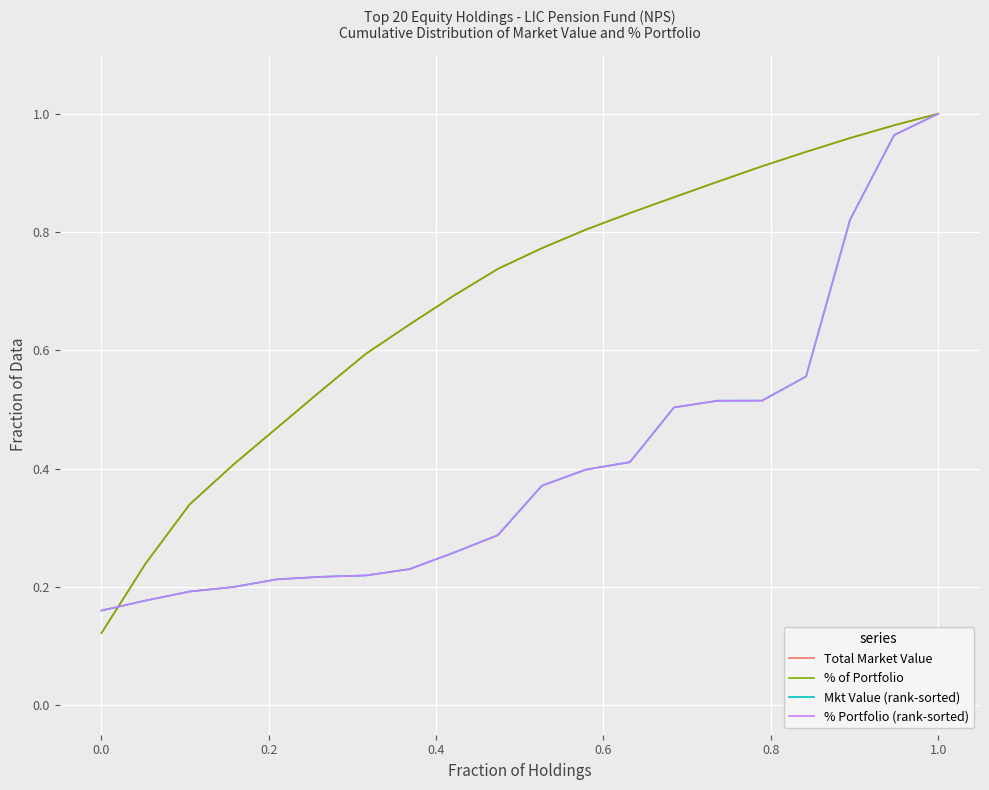

How many intersections are there between Mkt Value (rank-sorted) and Total Market Value?

1